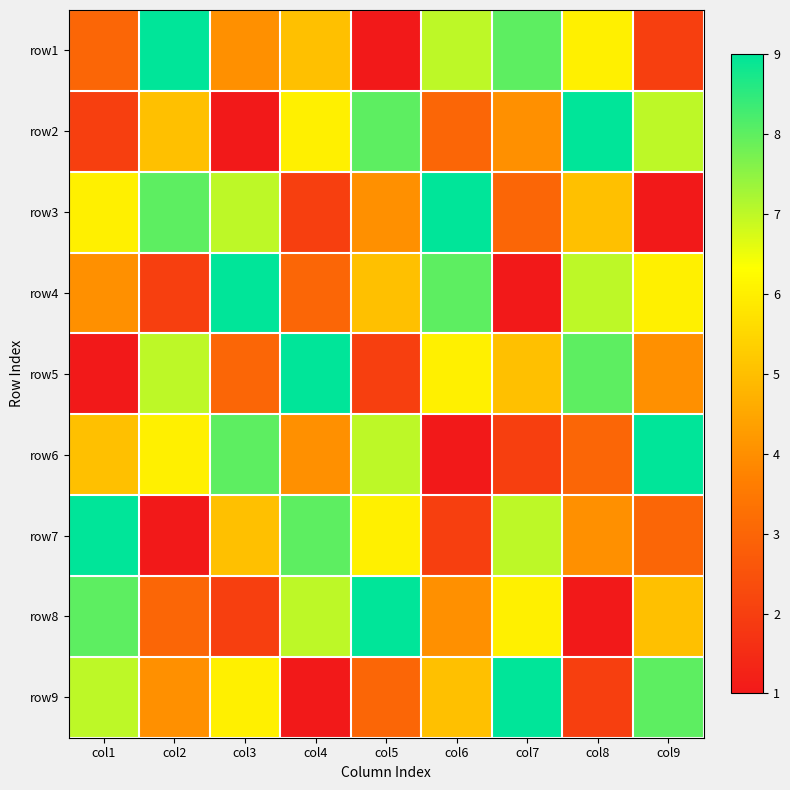

What is the difference between the highest and lowest values at col9?

8